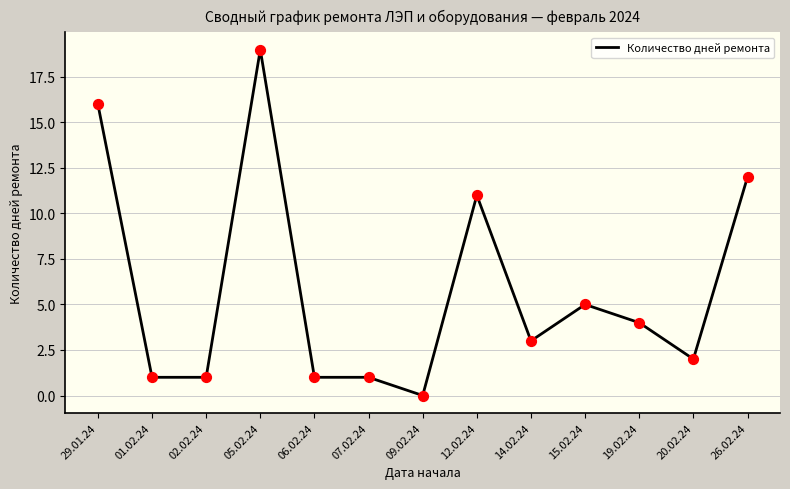

Between 02.02.24 and 29.01.24, which is larger?

29.01.24